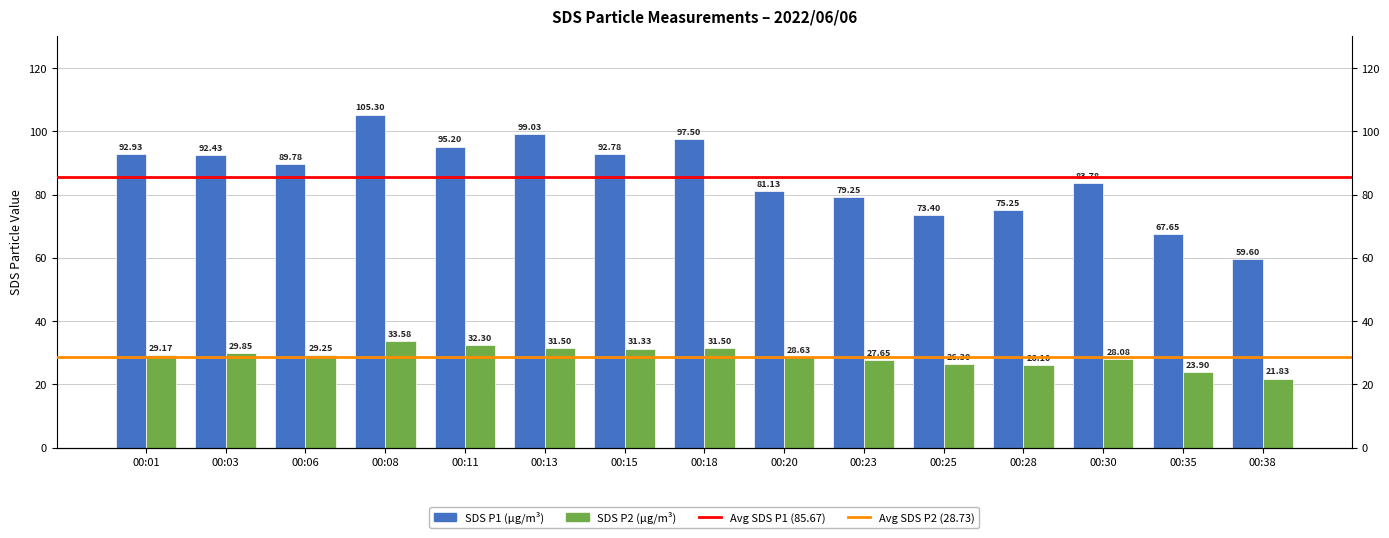

Reading right to left, transcribe all the data shown in this chart.

SDS_P1: 00:38=59.6	00:35=67.7	00:30=83.8	00:28=75.2	00:25=73.4	00:23=79.2	00:20=81.1	00:18=97.5	00:15=92.8	00:13=99.0	00:11=95.2	00:08=105.3	00:06=89.8	00:03=92.4	00:01=92.9
SDS_P2: 00:38=21.8	00:35=23.9	00:30=28.1	00:28=26.1	00:25=26.3	00:23=27.6	00:20=28.6	00:18=31.5	00:15=31.3	00:13=31.5	00:11=32.3	00:08=33.6	00:06=29.2	00:03=29.9	00:01=29.2